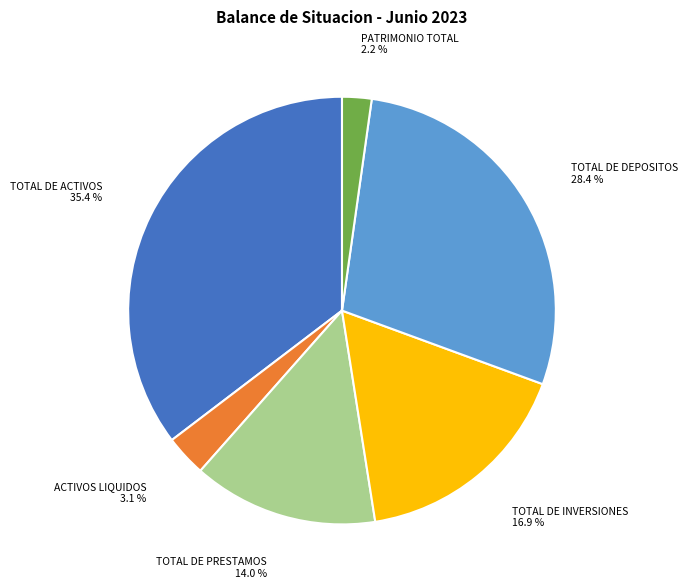

The PATRIMONIO TOTAL slice represents 2% of the pie. True or false?

True